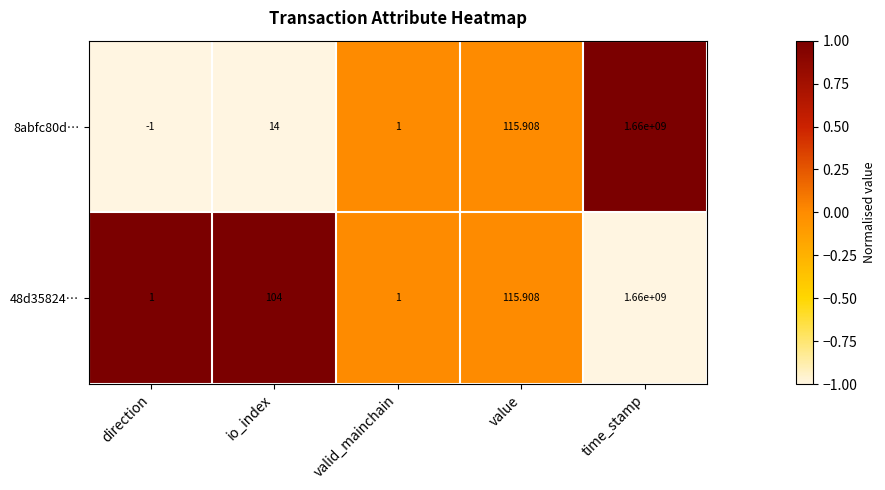

At which category is the sum across all series the highest?

time_stamp